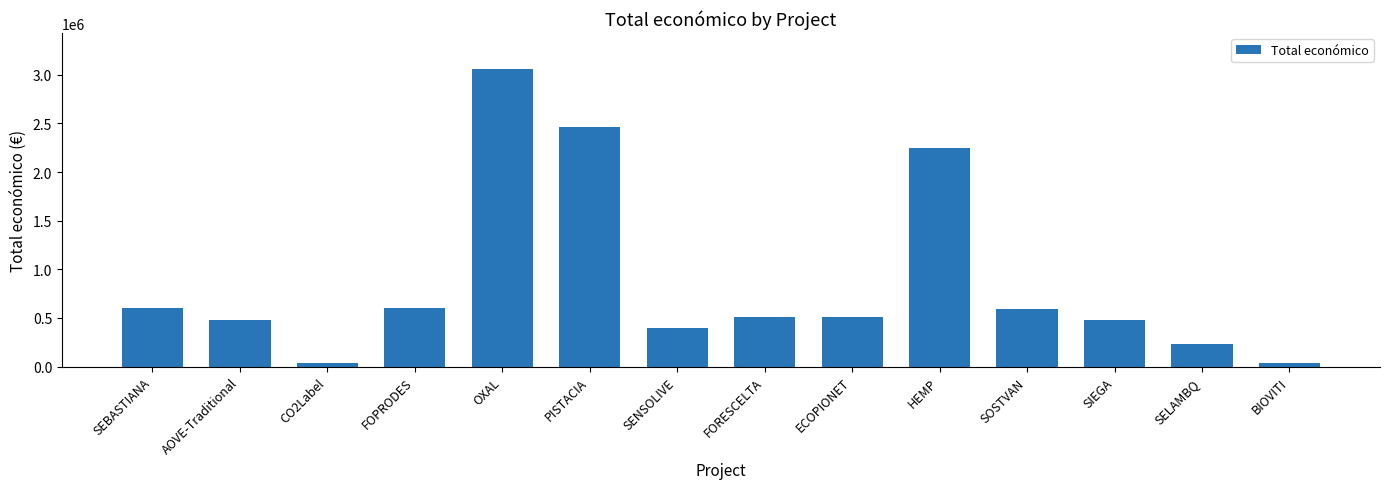

What is the maximum value shown in the chart?

3062871